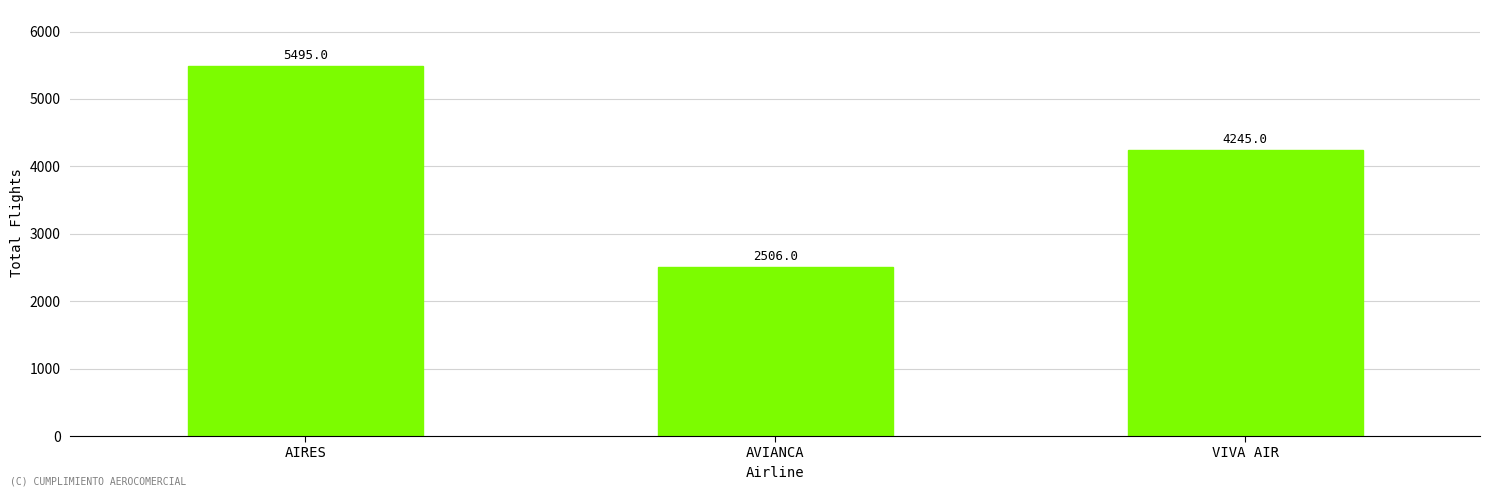

What is the sum of all values?

12246